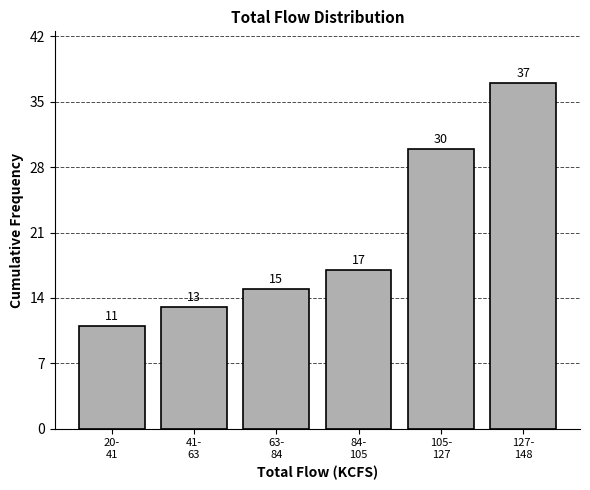

Reading right to left, transcribe all the data shown in this chart.

37	30	17	15	13	11